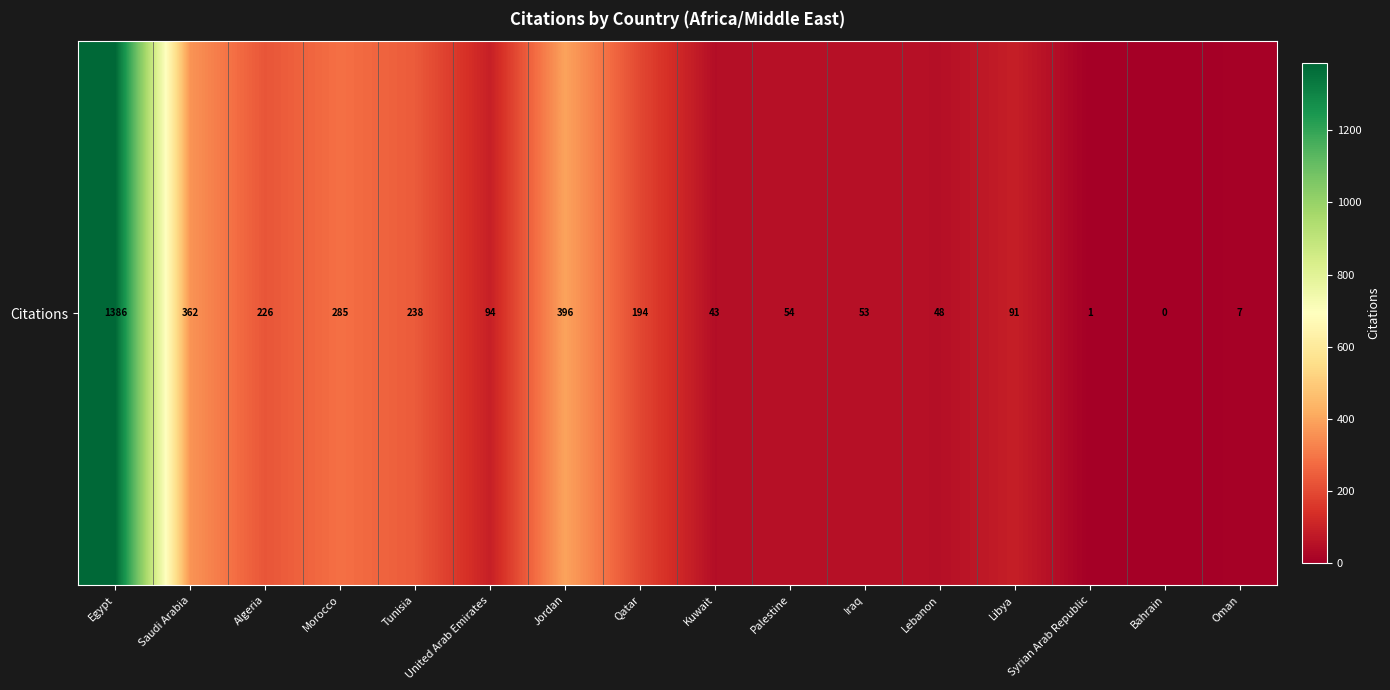

Reading right to left, extract all data points from this chart.

Oman=7	Bahrain=0	Syrian Arab Republic=1	Libya=91	Lebanon=48	Iraq=53	Palestine=54	Kuwait=43	Qatar=194	Jordan=396	United Arab Emirates=94	Tunisia=238	Morocco=285	Algeria=226	Saudi Arabia=362	Egypt=1386